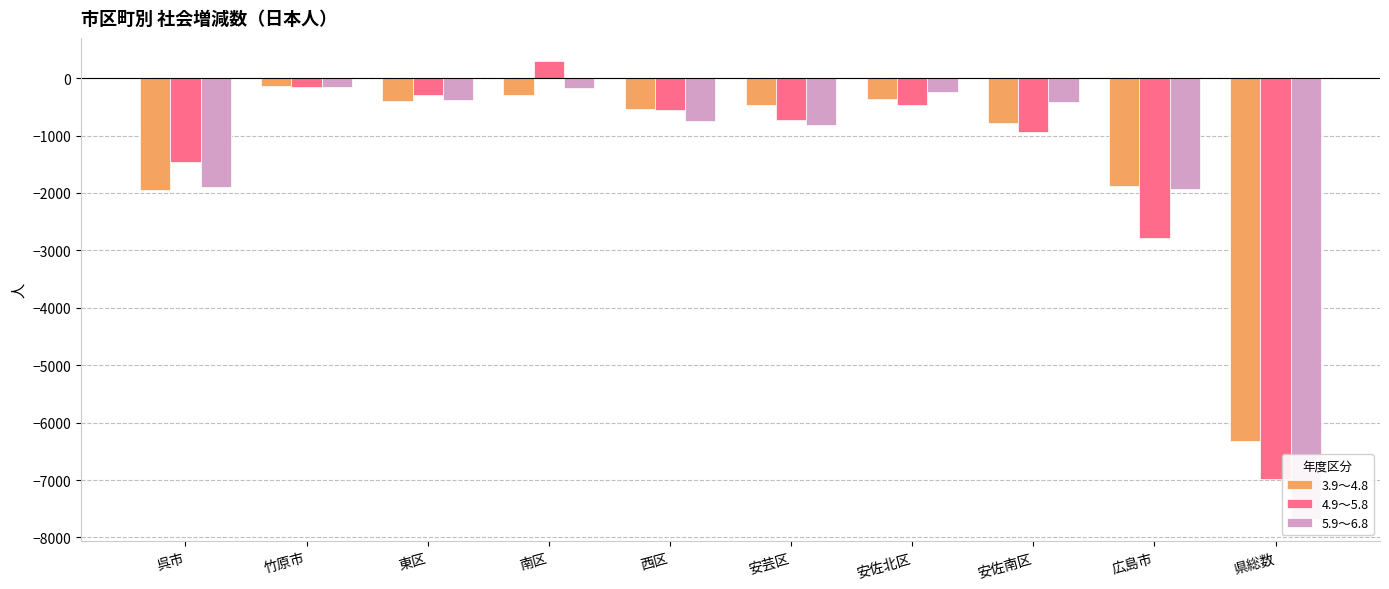

At which category is the sum across all series the highest?

南区